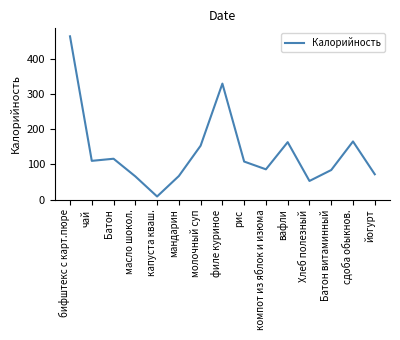

Where is the first local maximum?

Батон